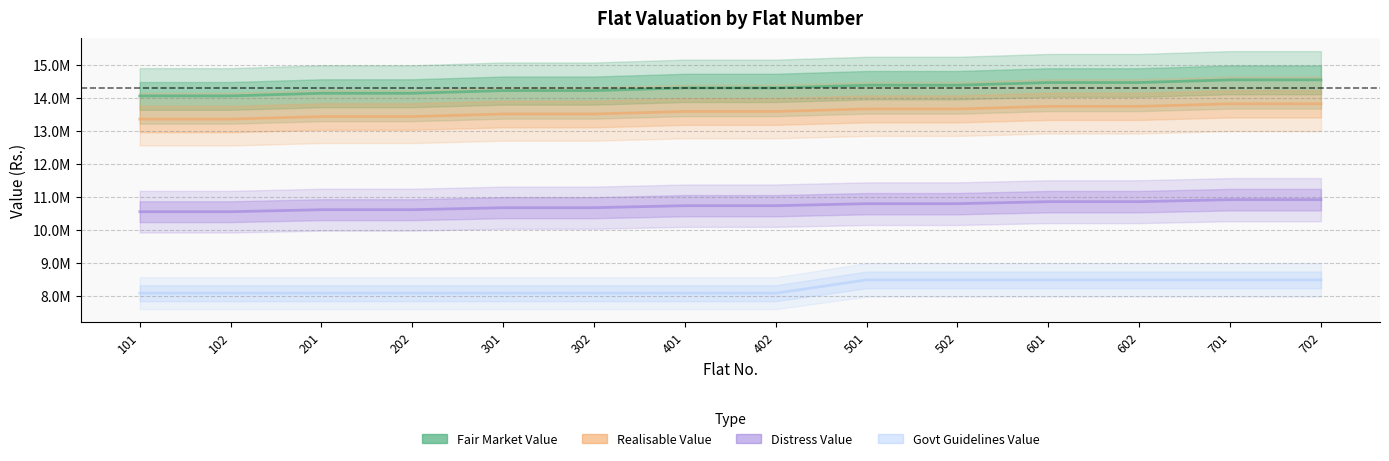

What is the total value across all series at 702?

47785531